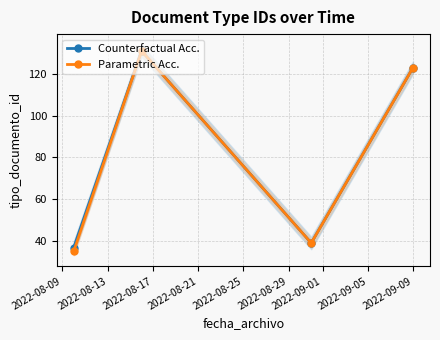

What is the maximum value for Counterfactual Acc.?

131.0